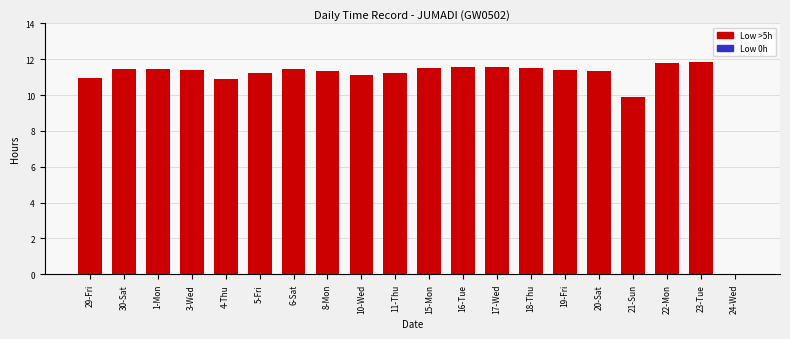

How many positive values are there?

19